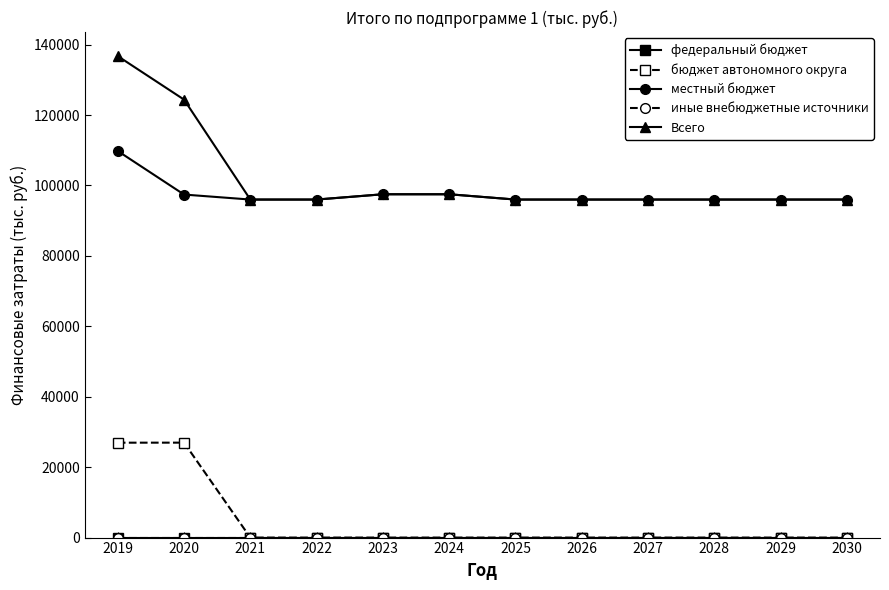

Does the chart have visible grid lines?

No